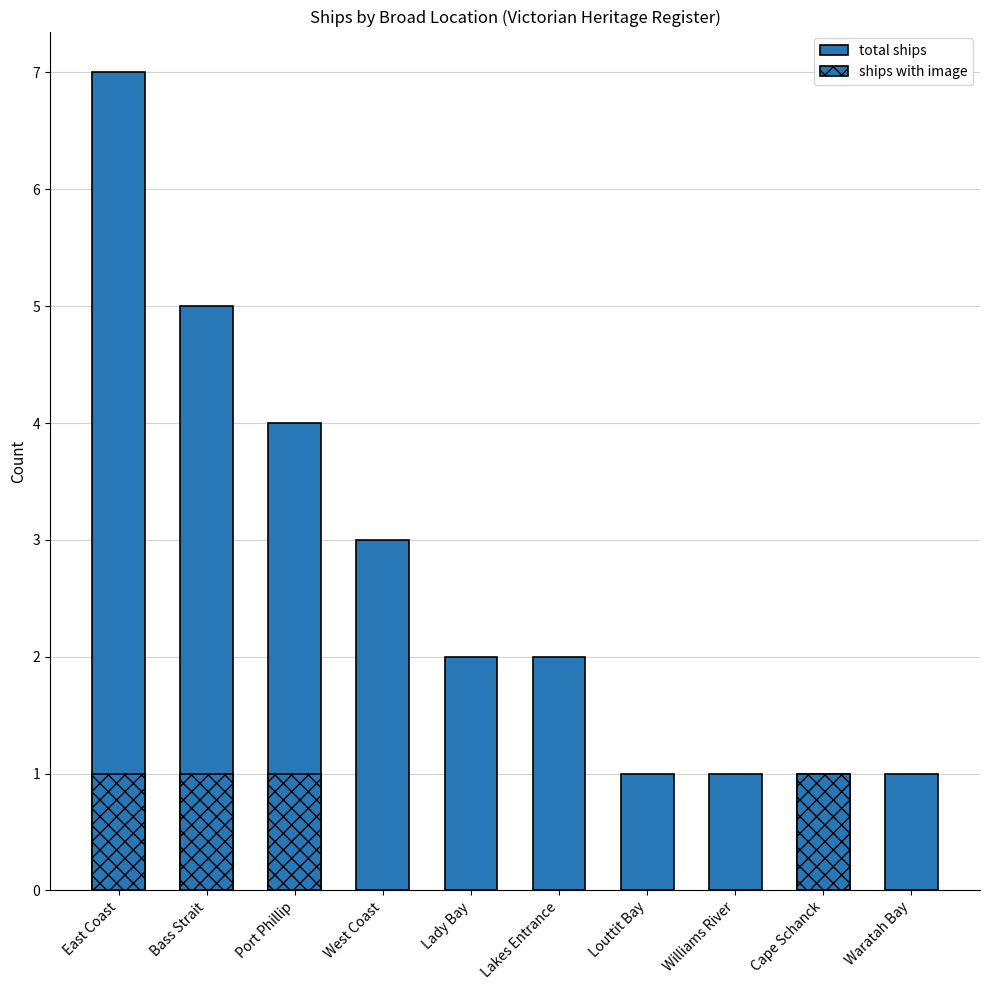

How many bars are there in total?

20